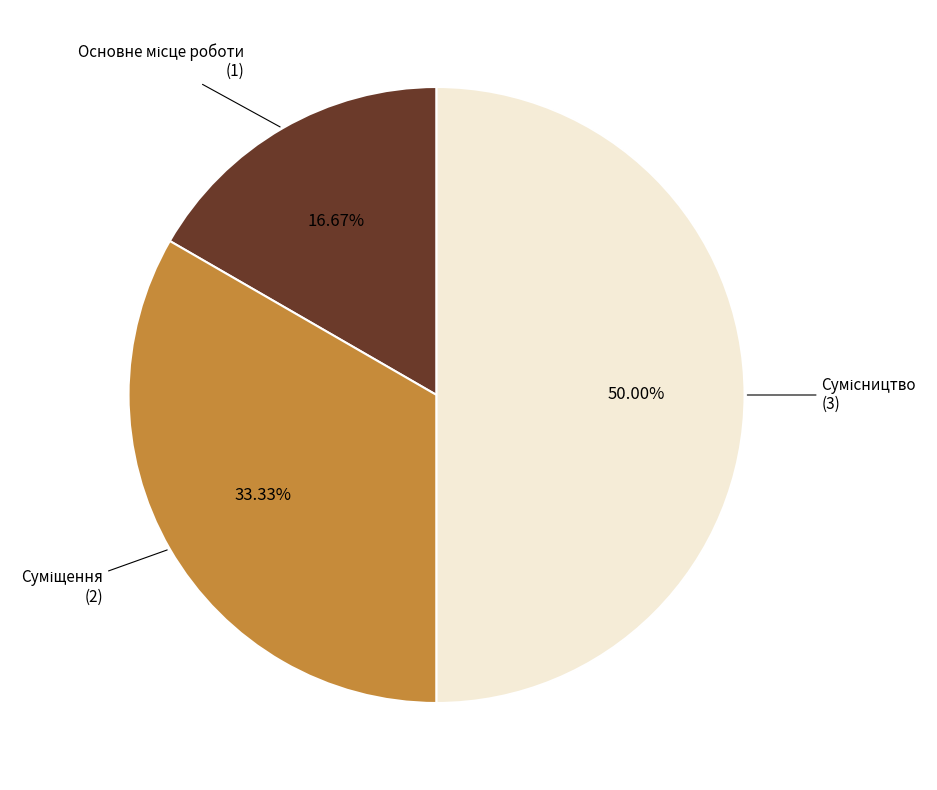

How many slices are in this pie chart?

3